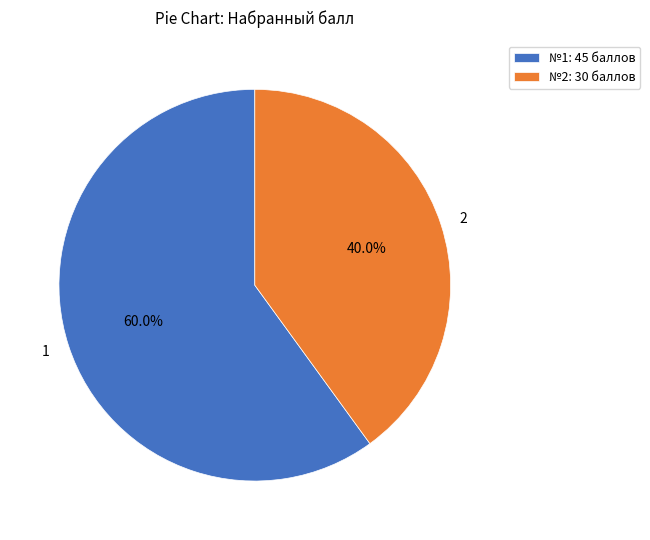

Count the number of slices in the pie.

2